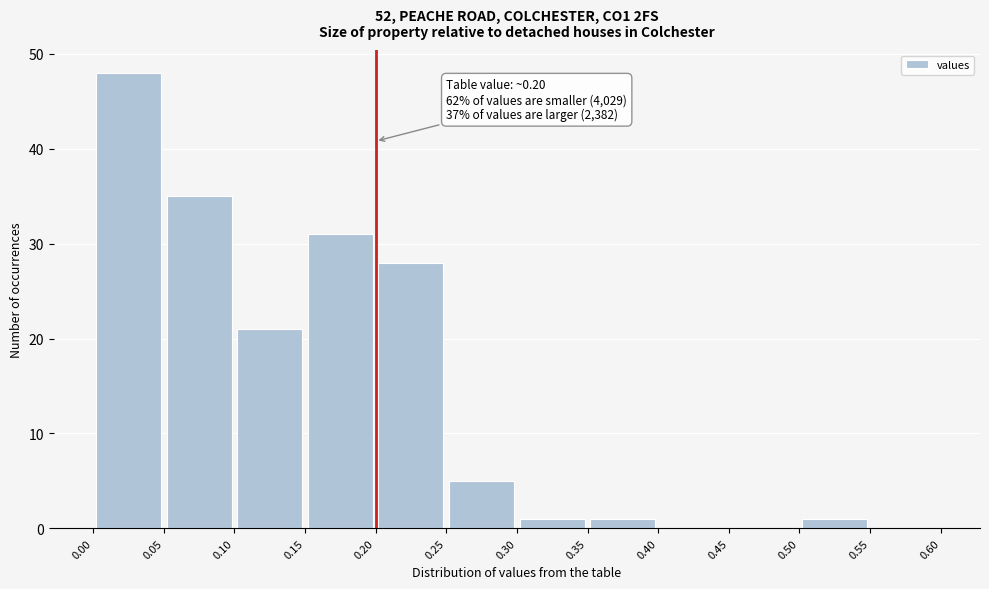

Over which range of the x-axis is the bar tallest?

0.00 to 0.05